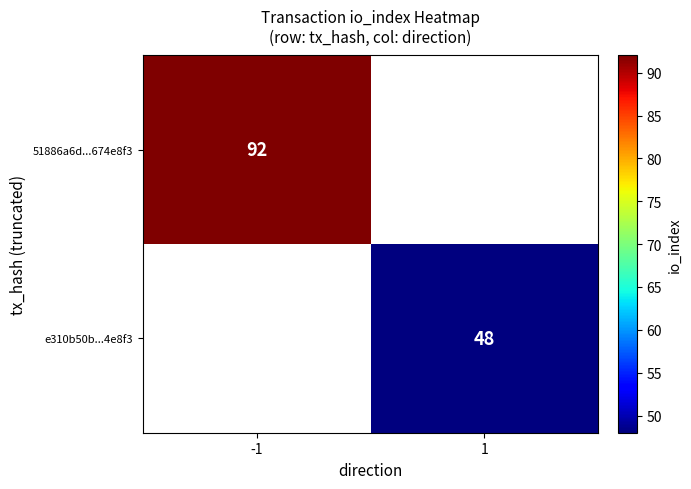

The 51886a6d...674e8f3 series shows 132 at -1. True or false?

False